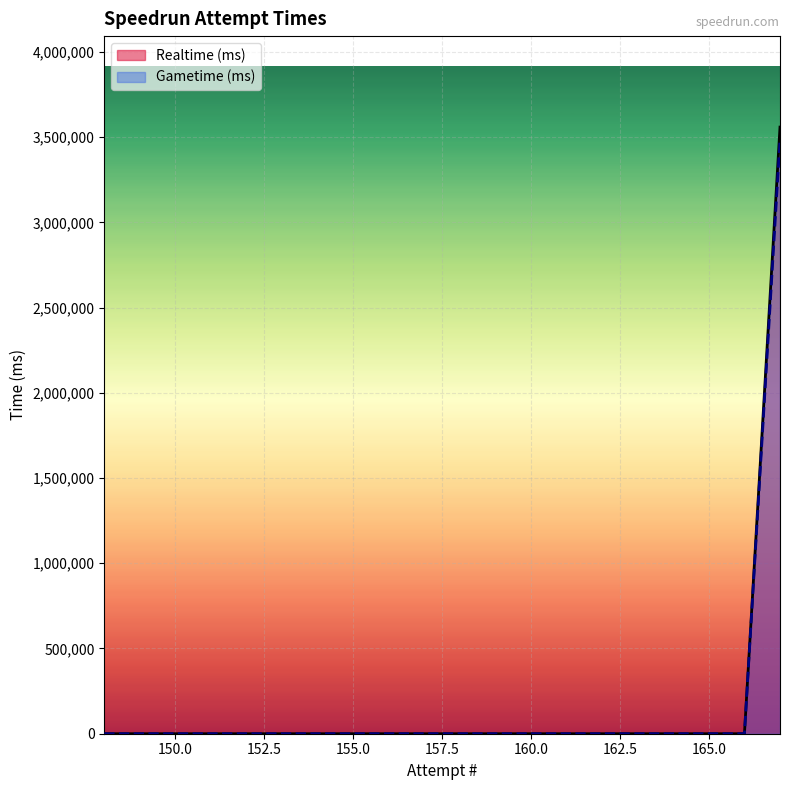

True or false: Realtime (ms) has more than 1 interior local peaks.

False